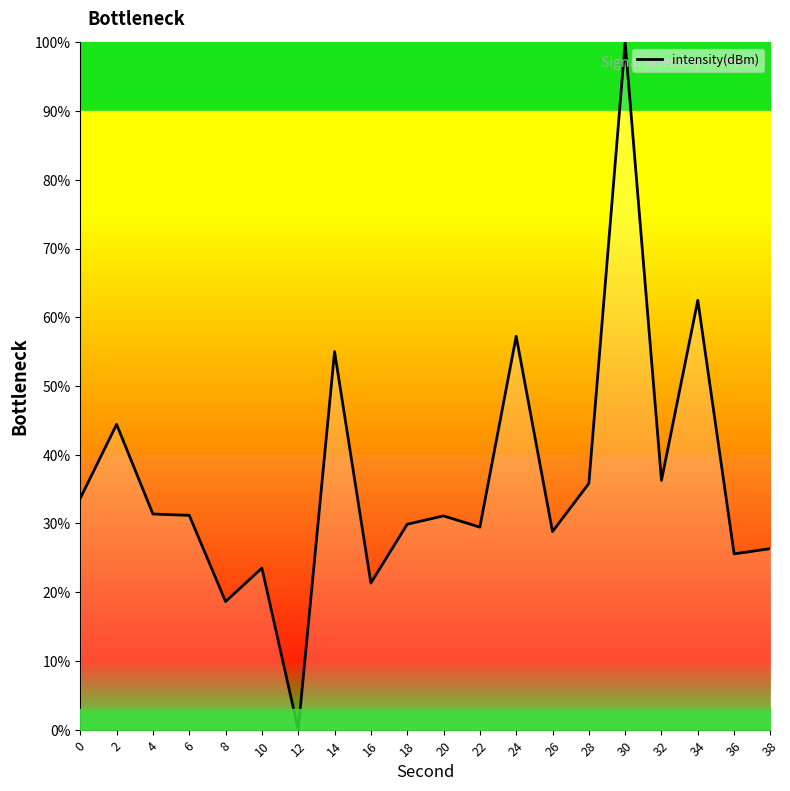

What is the difference between the values at 4 and 12?

31.4